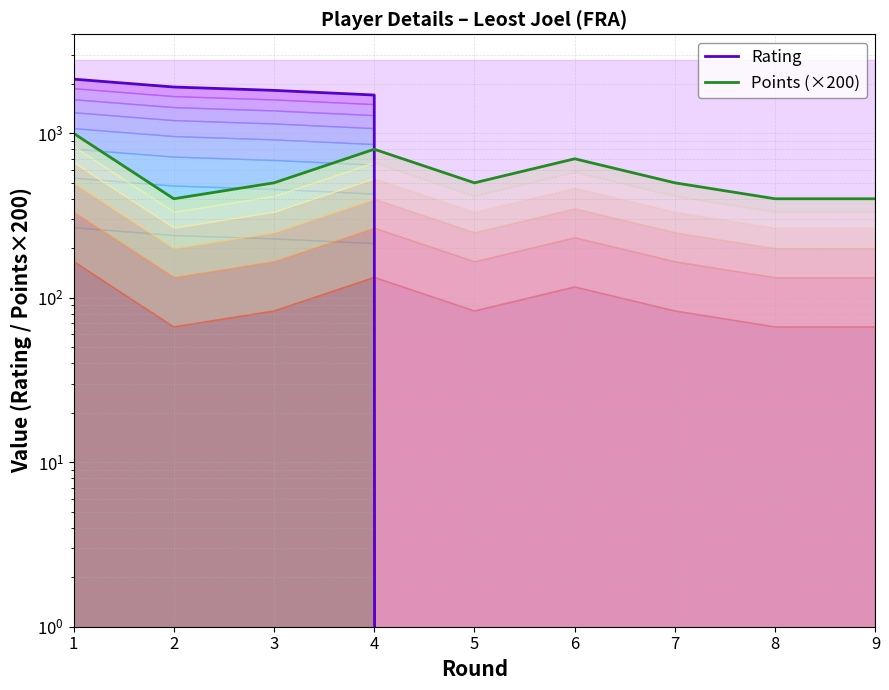

At which label does Points (×200) reach its minimum?

2